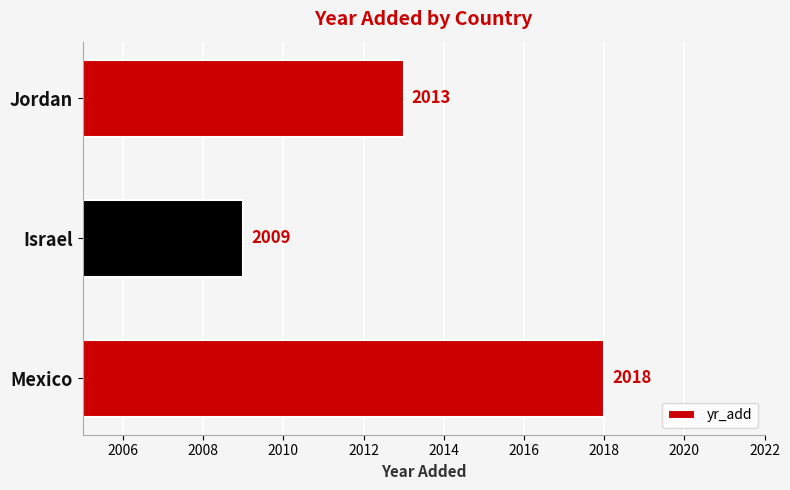

Reading bottom to top, list all the values displayed in this chart.

Mexico=2018	Israel=2009	Jordan=2013